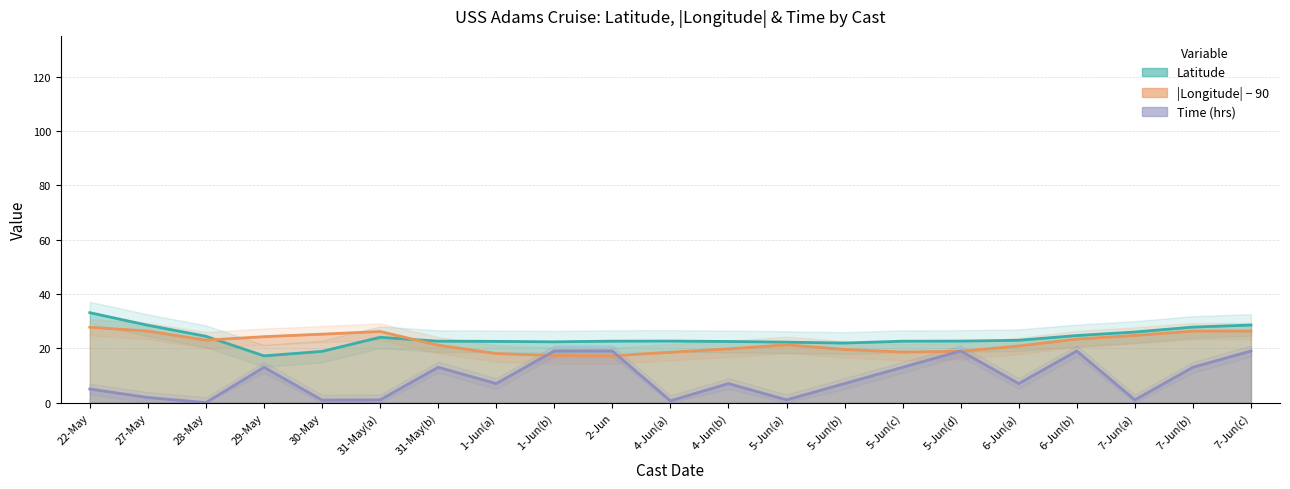

Count the number of categories in the chart.

21